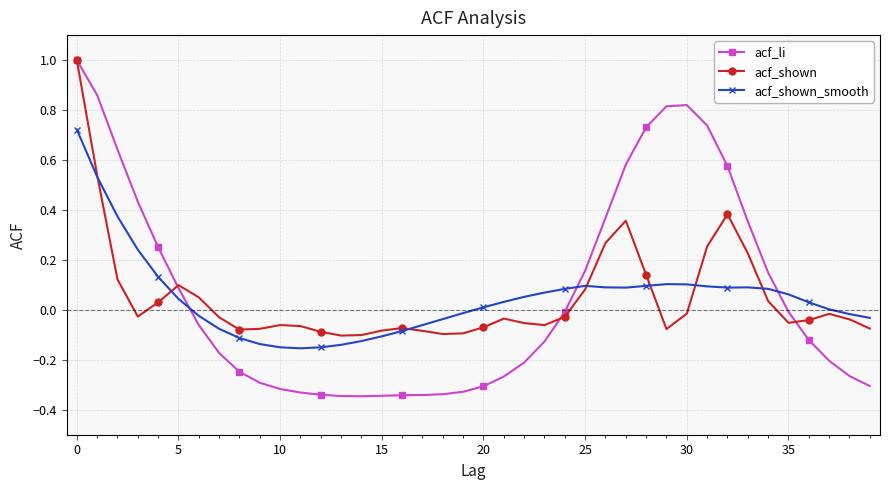

What is the maximum value shown in the chart?

1.0